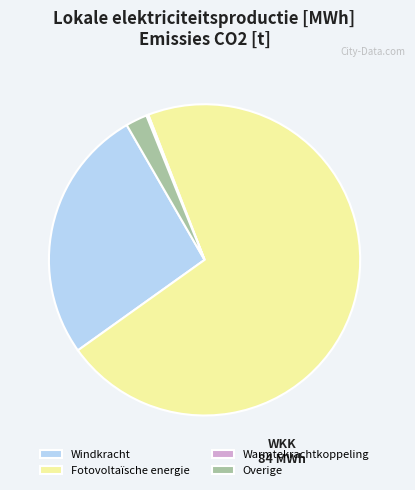

What is the largest slice in the pie chart?

Fotovoltaïsche energie